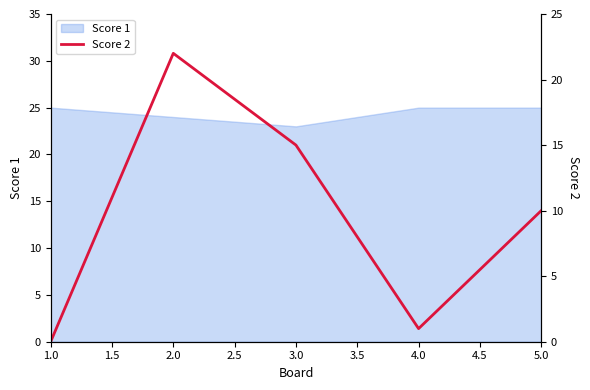

What is the minimum value for Score 1?

23